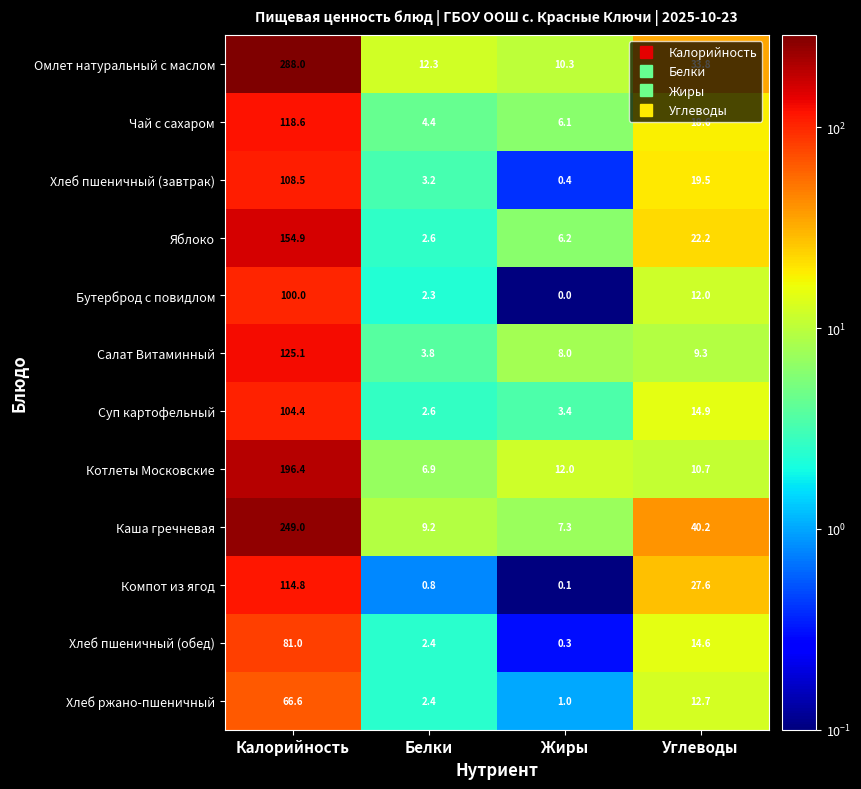

What is the sum of all Котлеты Московские values?

226.0